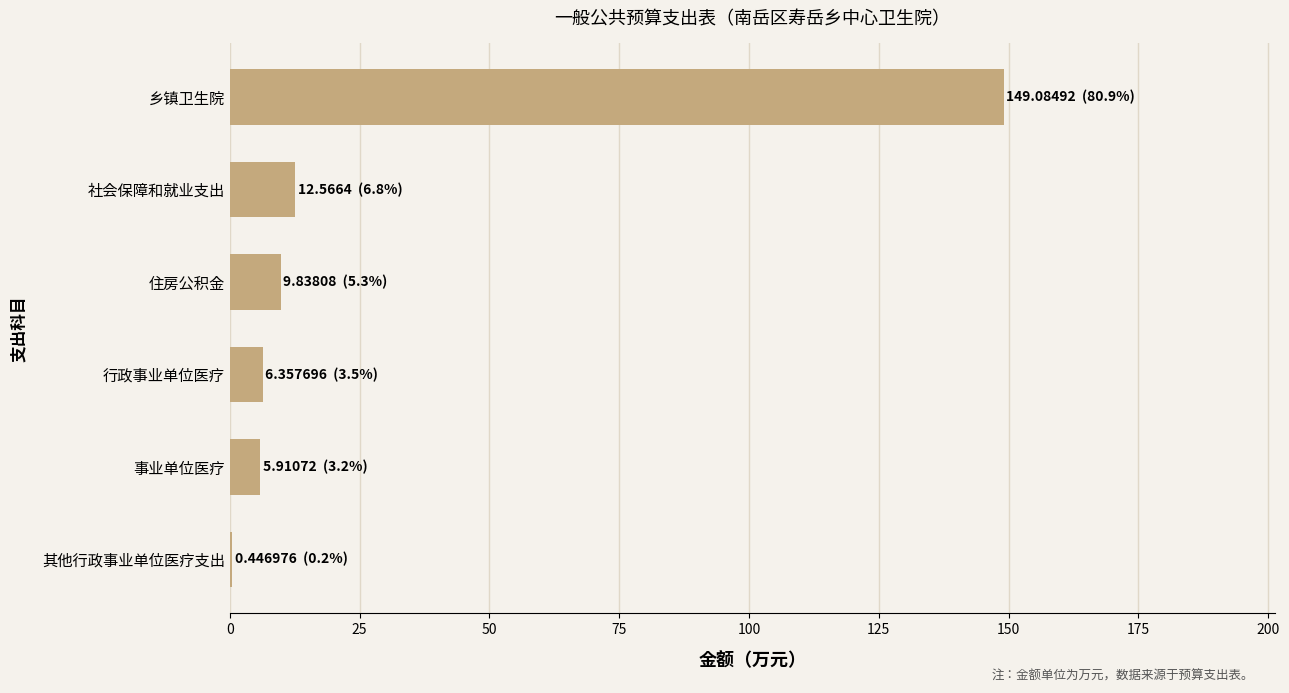

Are the bars horizontal?

Yes